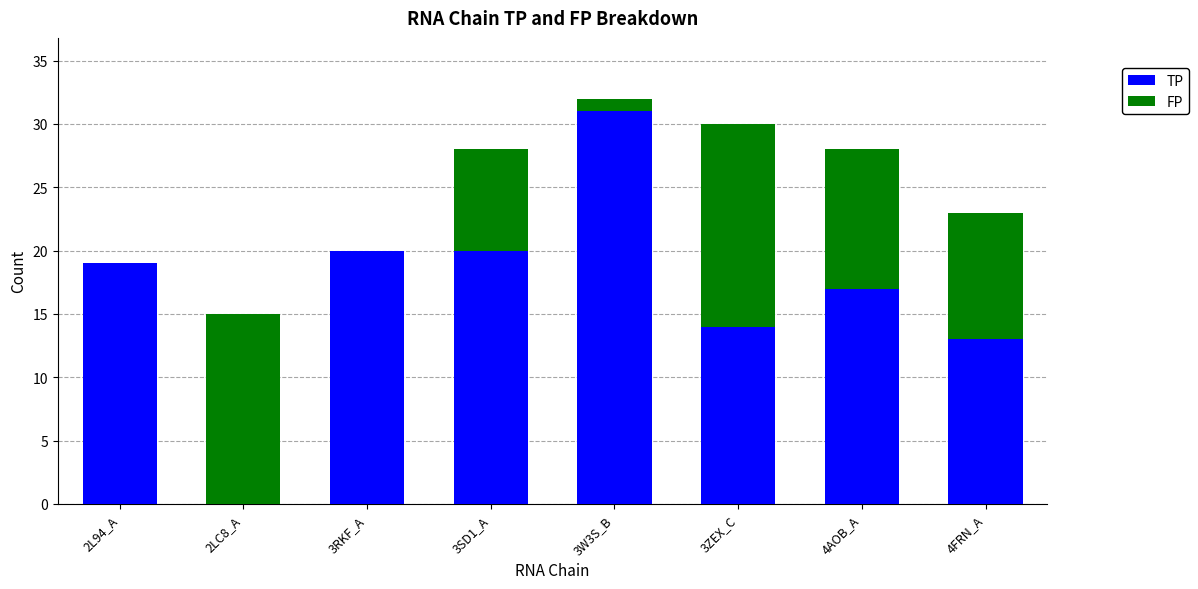

Are the bars horizontal?

No